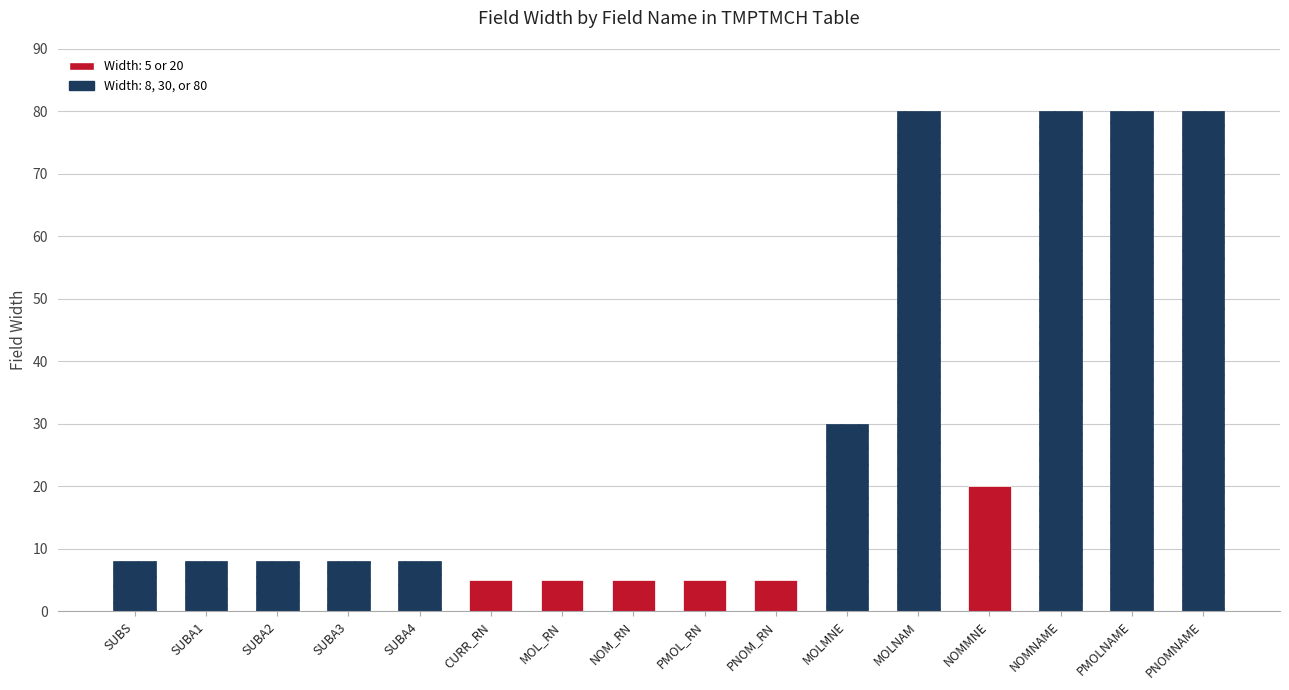

Read the Character value at NOMMNE, to the nearest 10.

20